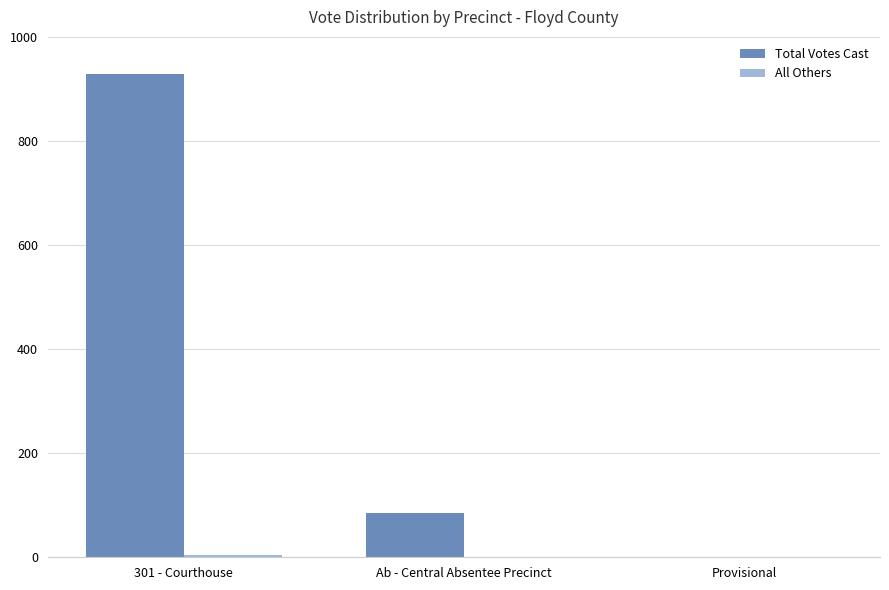

The value of Total Votes Cast at 301 - Courthouse is 1536. True or false?

False